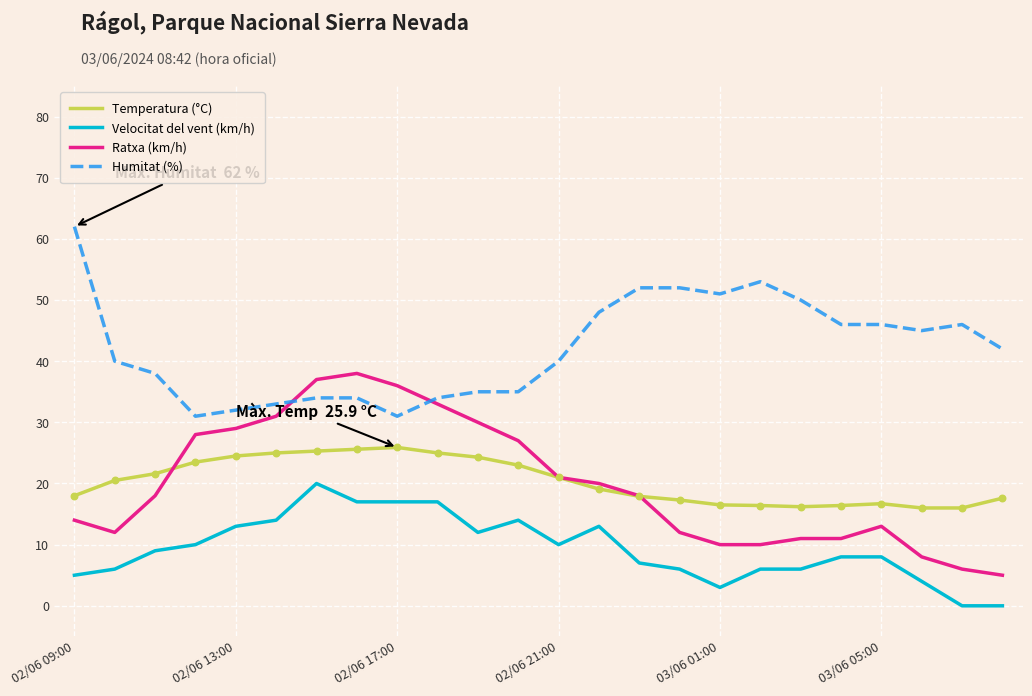

True or false: Velocitat del vent (km/h) and Ratxa (km/h) intersect in this chart.

False